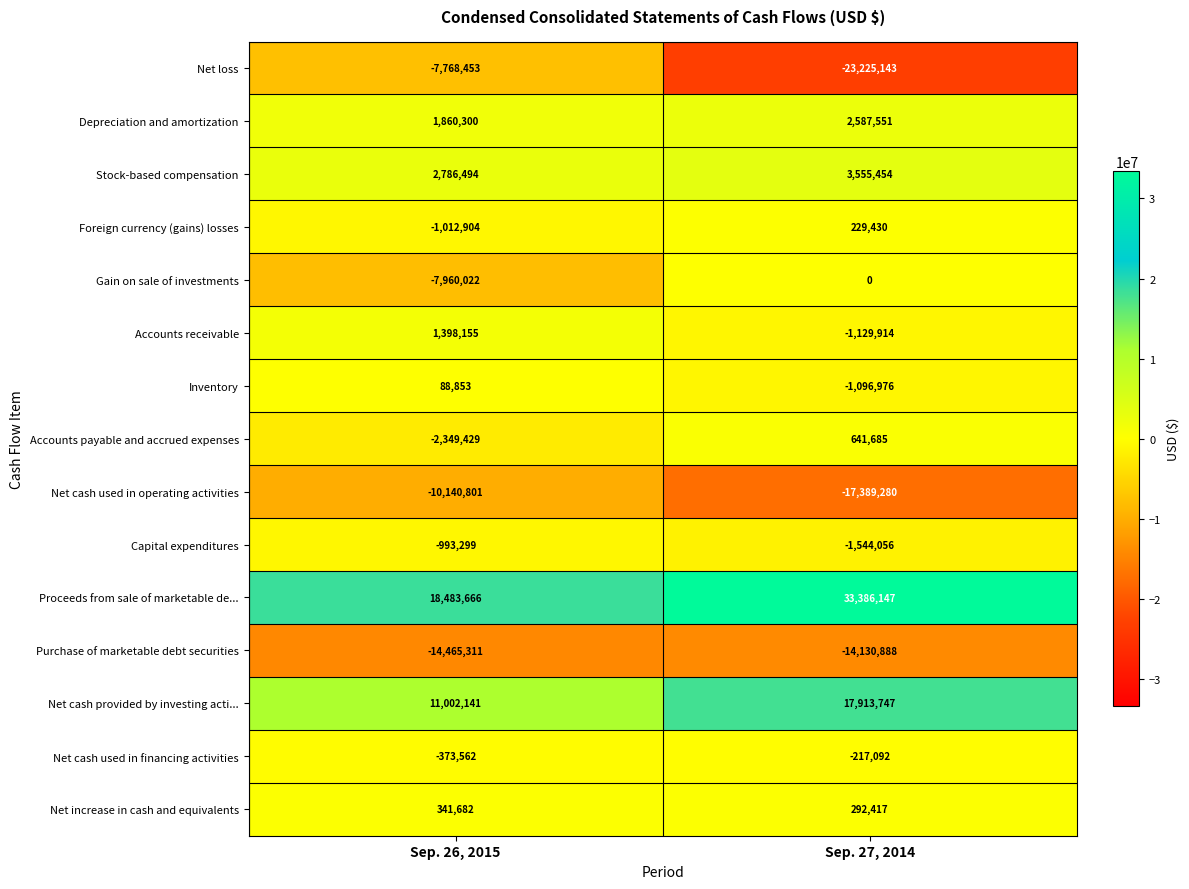

The Purchase of marketable debt securities series shows -14465311 at Sep. 26, 2015. True or false?

True